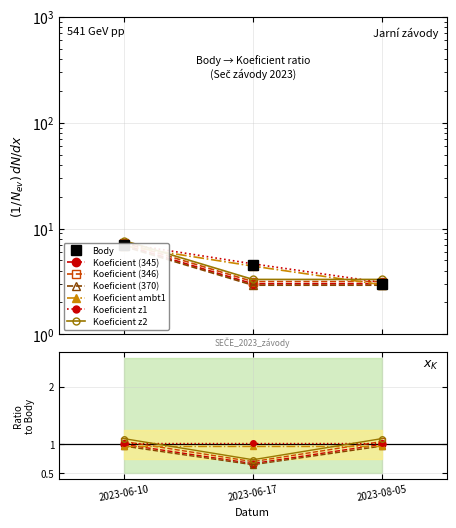

What is the label of the 3rd point from the right?

2023-06-10